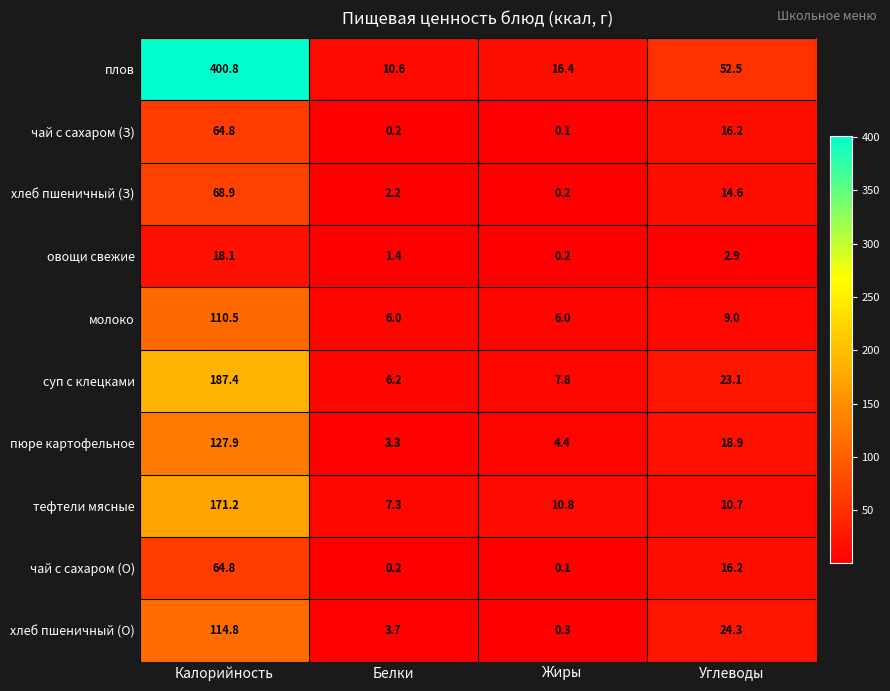

At which label is хлеб пшеничный (О) closest to 57?

Углеводы